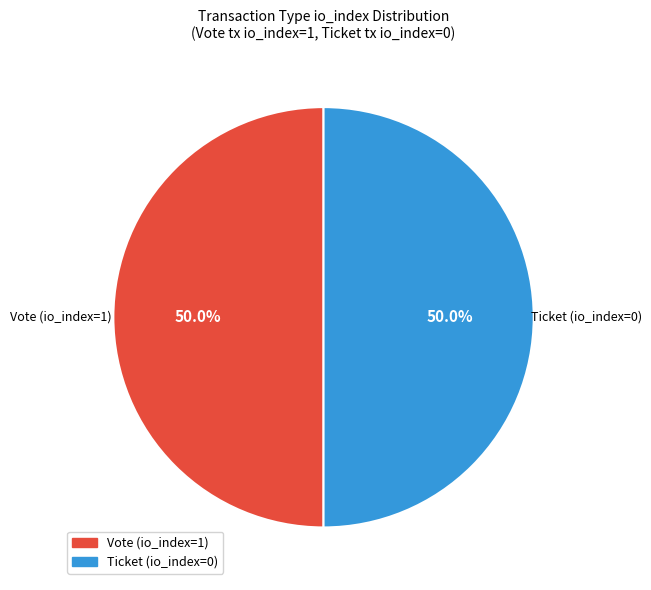

To the nearest percent, what is the average slice percentage?

50%